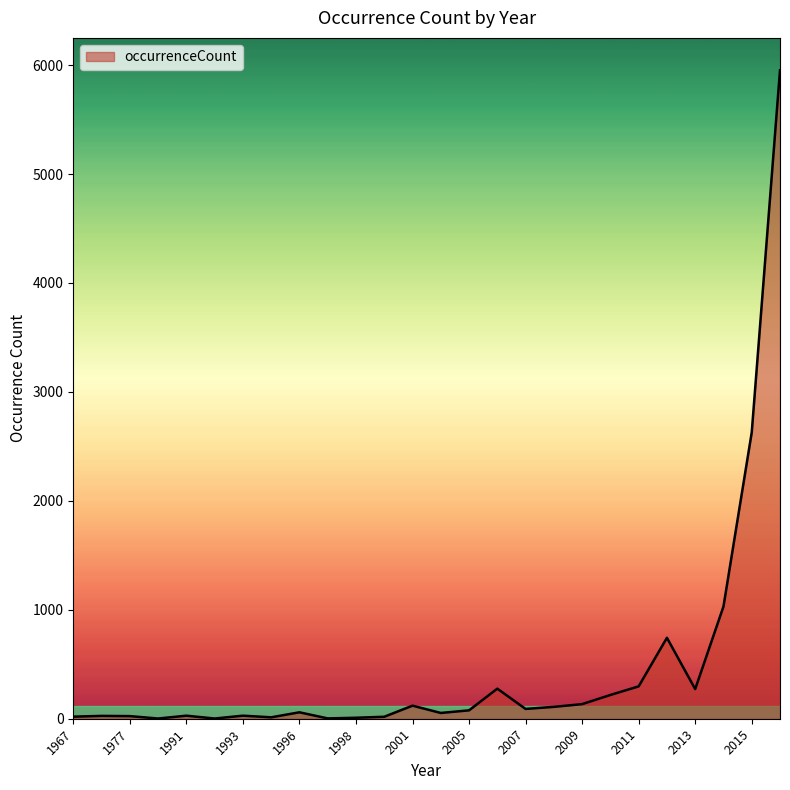

How many lines are shown in the chart?

1